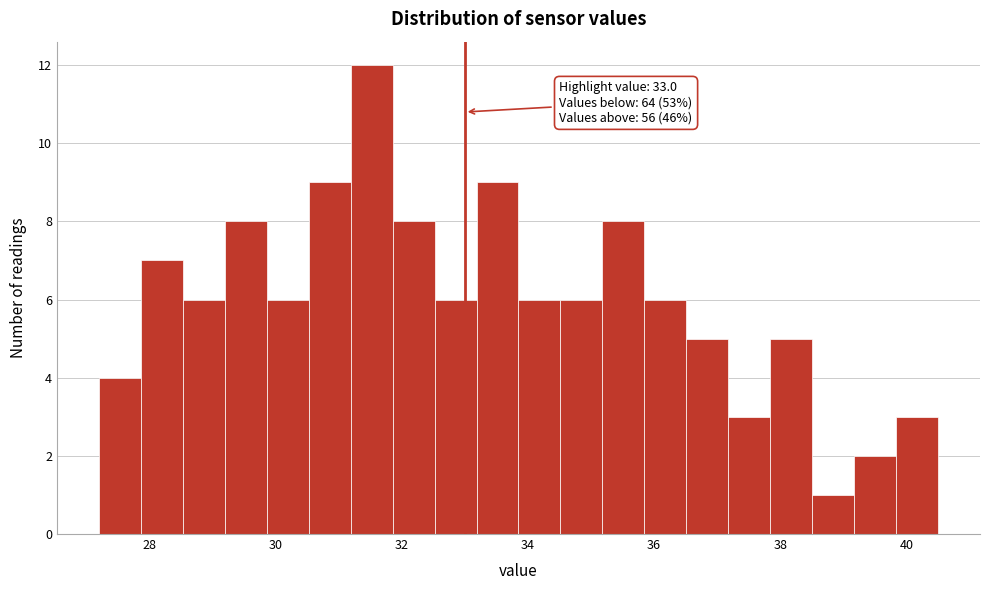

Around what value on the x-axis is the tallest bar? Give the approximate position of its centre, as read against the axis.

31.6